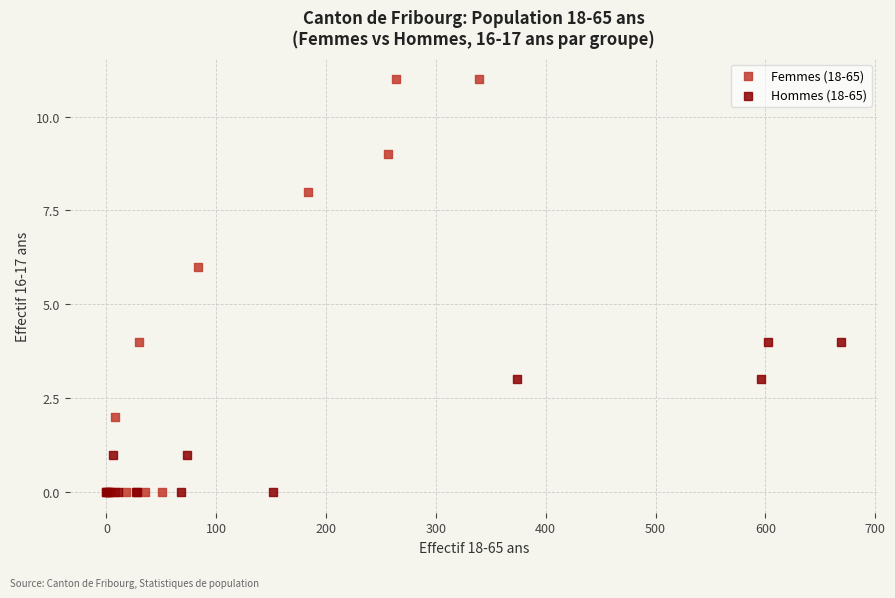

Which series has the largest Y range (max minus min)?

Femmes (18-65)